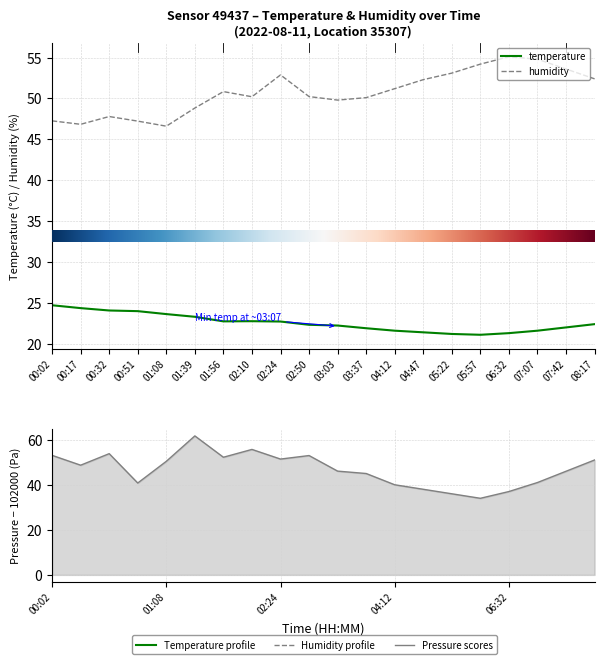

Read the humidity value at 07:42.

53.6